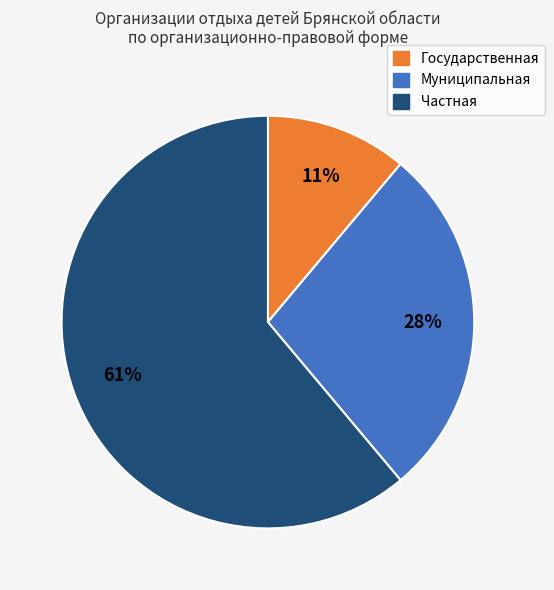

Combined, do Частная and Государственная account for over 50%?

Yes